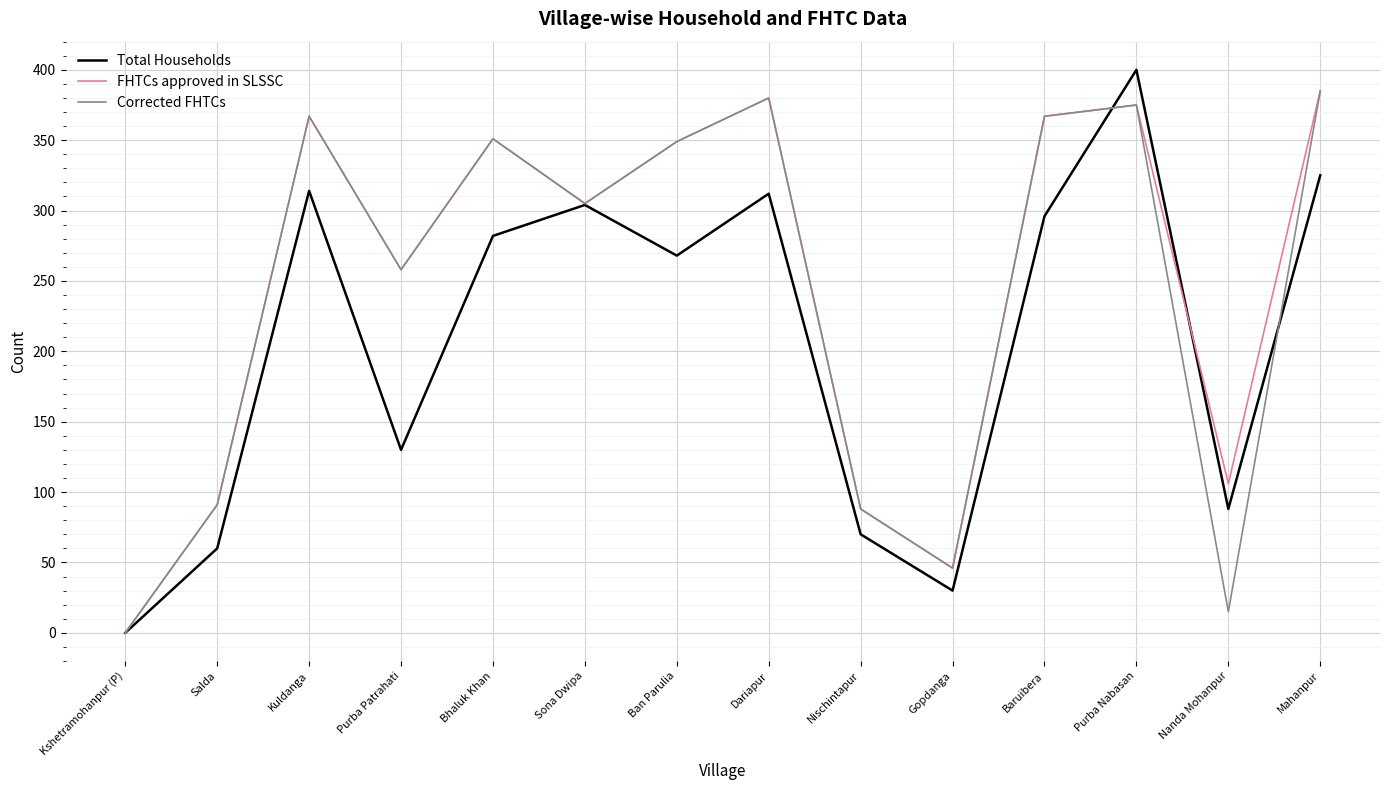

Reading left to right, transcribe all the data shown in this chart.

Total Households: Kshetramohanpur (P)=0	Salda=60	Kuldanga=314	Purba Patrahati=130	Bhaluk Khan=282	Sona Dwipa=304	Ban Parulia=268	Dariapur=312	Nischintapur=70	Gopdanga=30	Baruibera=296	Purba Nabasan=400	Nanda Mohanpur=88	Mahanpur=325
FHTCs approved in SLSSC: Kshetramohanpur (P)=0	Salda=91	Kuldanga=367	Purba Patrahati=258	Bhaluk Khan=351	Sona Dwipa=305	Ban Parulia=349	Dariapur=380	Nischintapur=88	Gopdanga=46	Baruibera=367	Purba Nabasan=375	Nanda Mohanpur=106	Mahanpur=385
Corrected FHTCs: Kshetramohanpur (P)=0	Salda=91	Kuldanga=367	Purba Patrahati=258	Bhaluk Khan=351	Sona Dwipa=305	Ban Parulia=349	Dariapur=380	Nischintapur=88	Gopdanga=46	Baruibera=367	Purba Nabasan=375	Nanda Mohanpur=15	Mahanpur=385